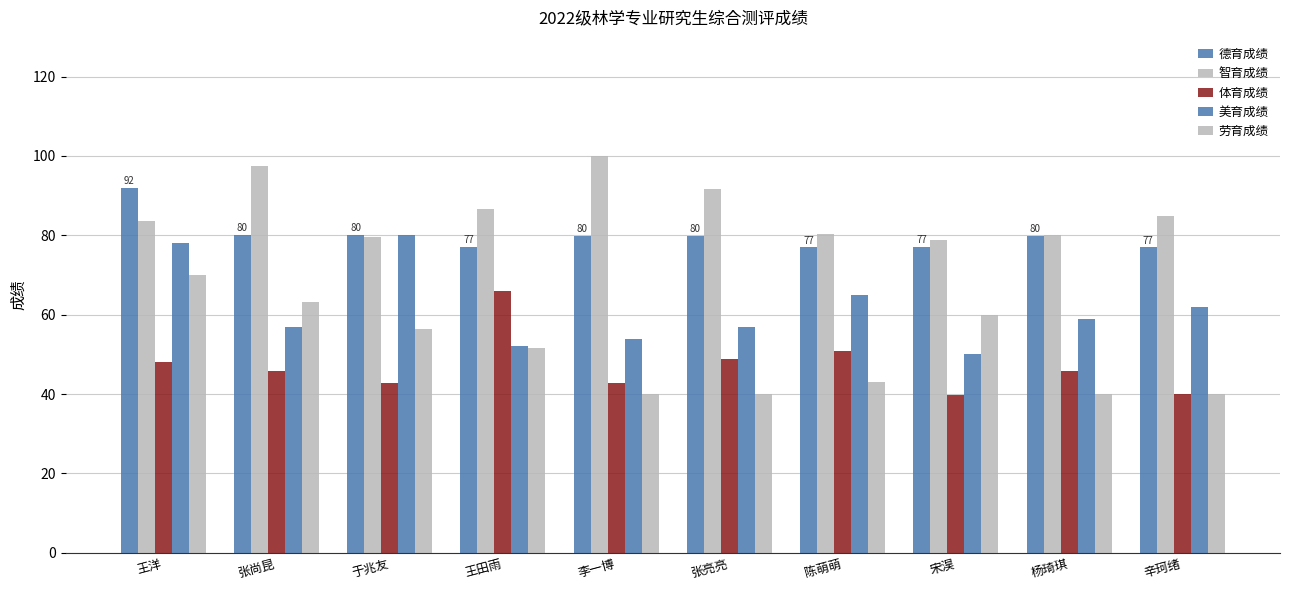

Which series has the largest total across all categories?

智育成绩